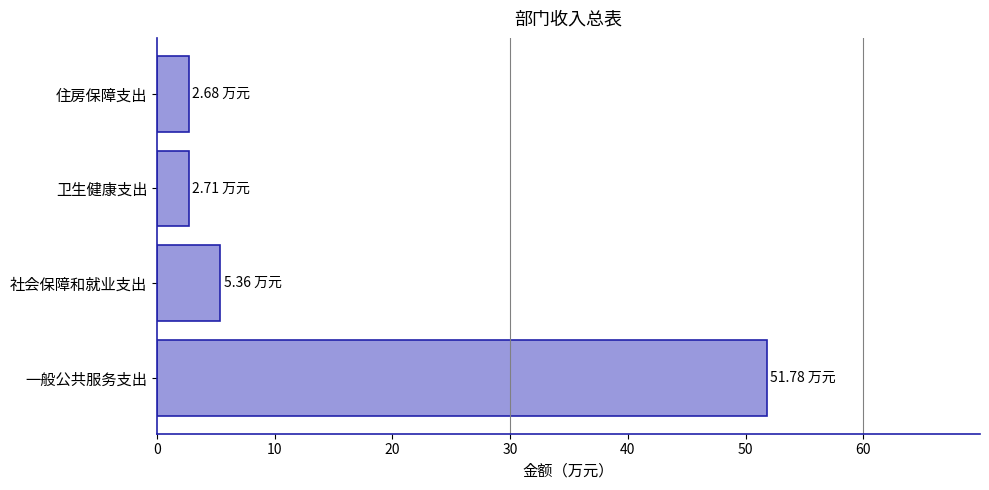

At which label is the value closest to 27?

社会保障和就业支出